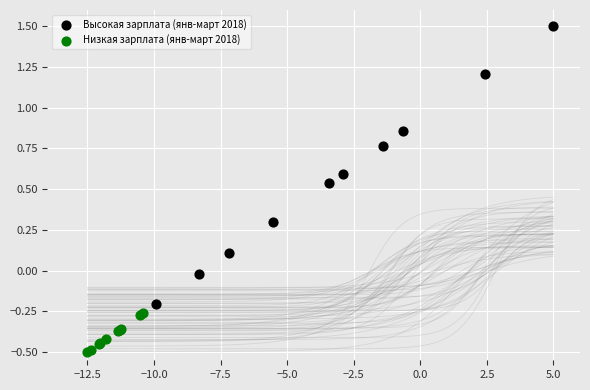

Which series has the widest spread of Y values?

Высокая зарплата (янв-март 2018)